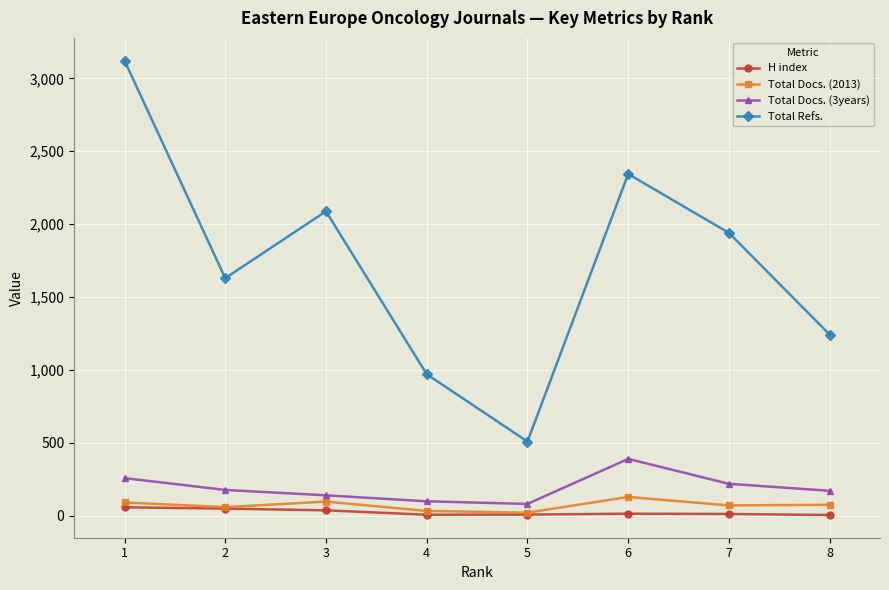

At which category does Total Refs. reach its first local valley?

2